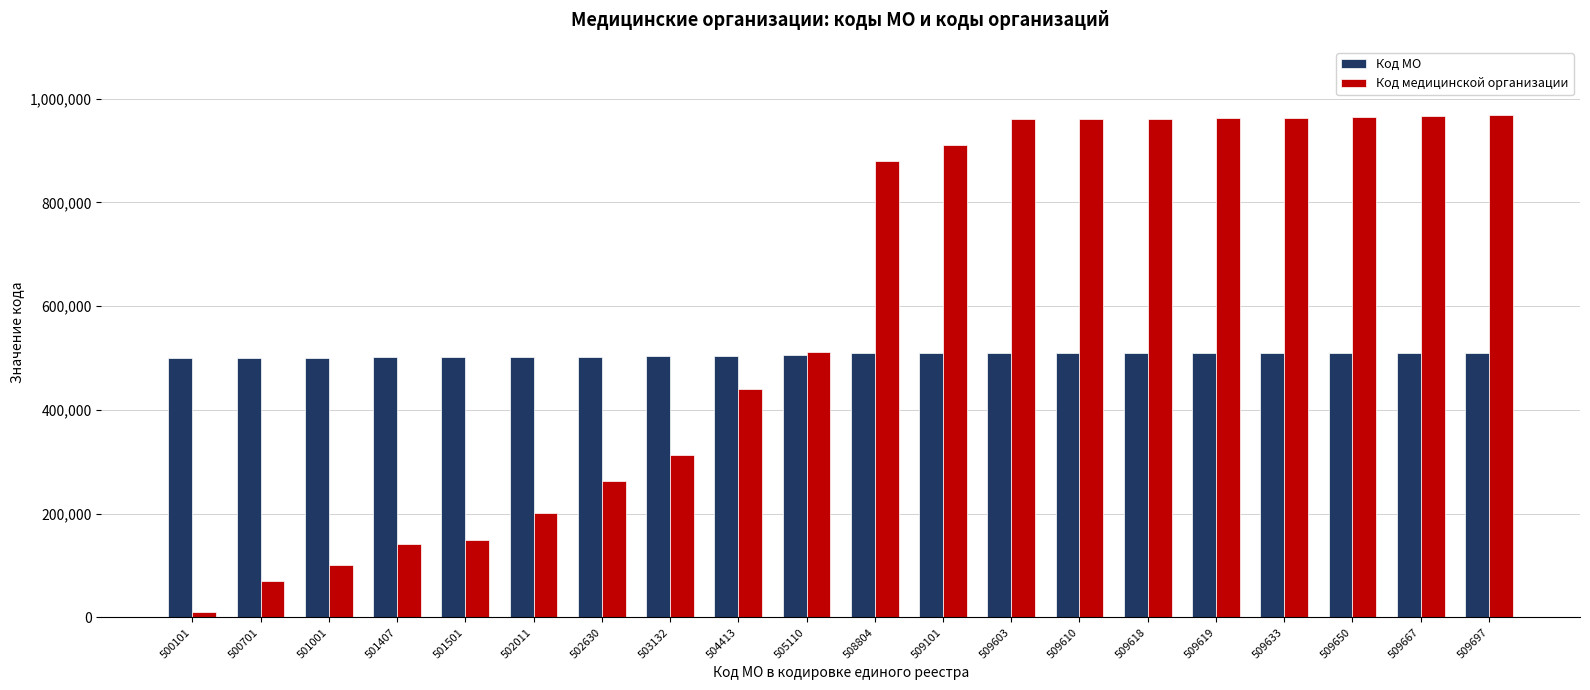

What is the maximum value shown in the chart?

969301